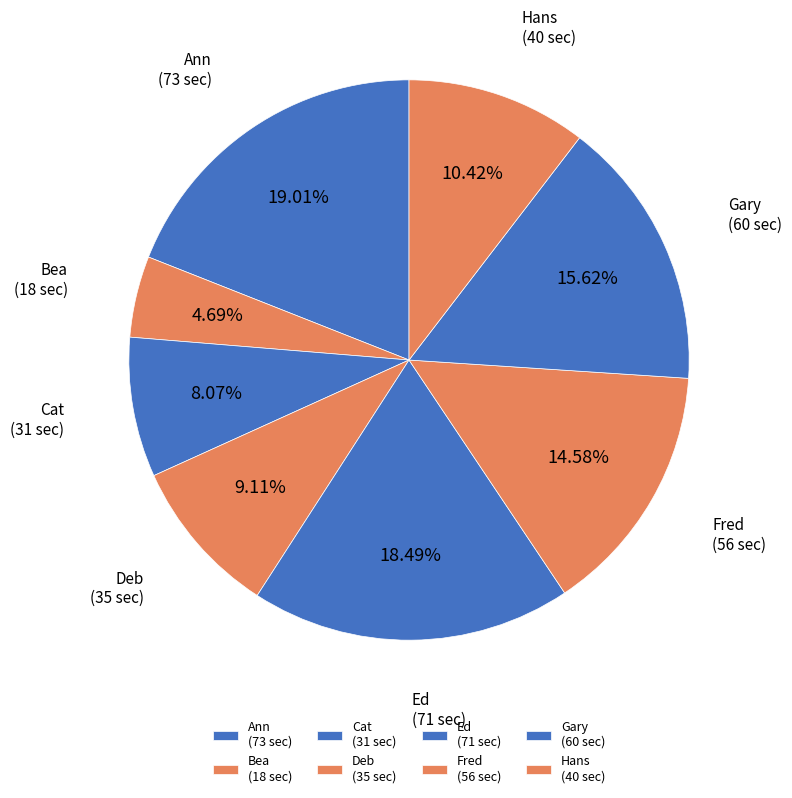

Is it true that Deb is 4% of the pie?

False